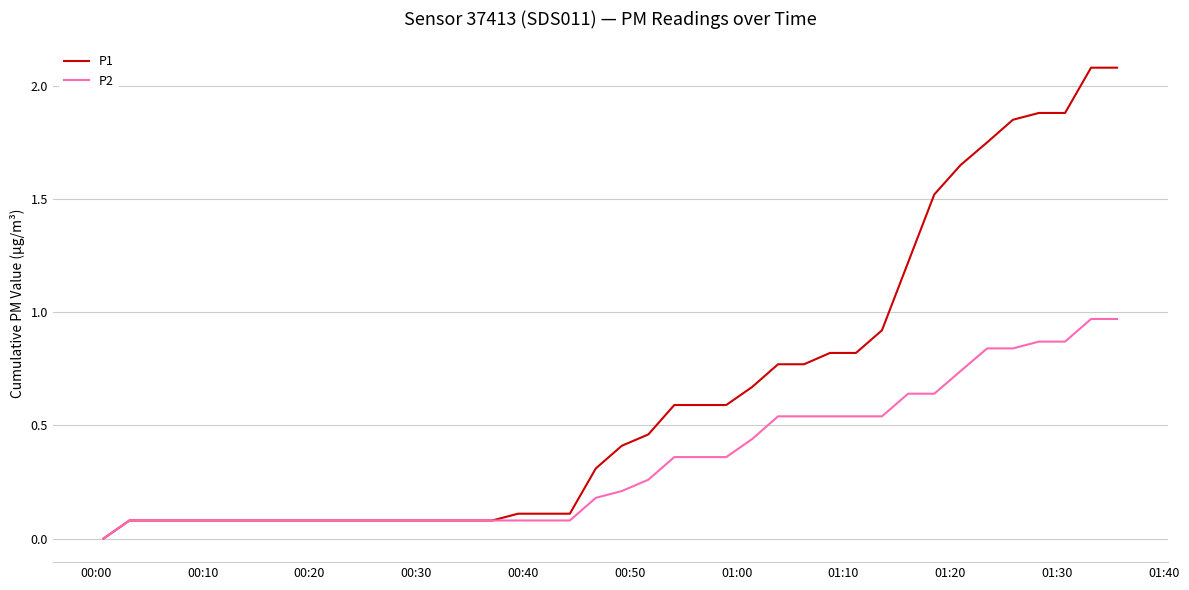

Which series has the largest total across all categories?

P1